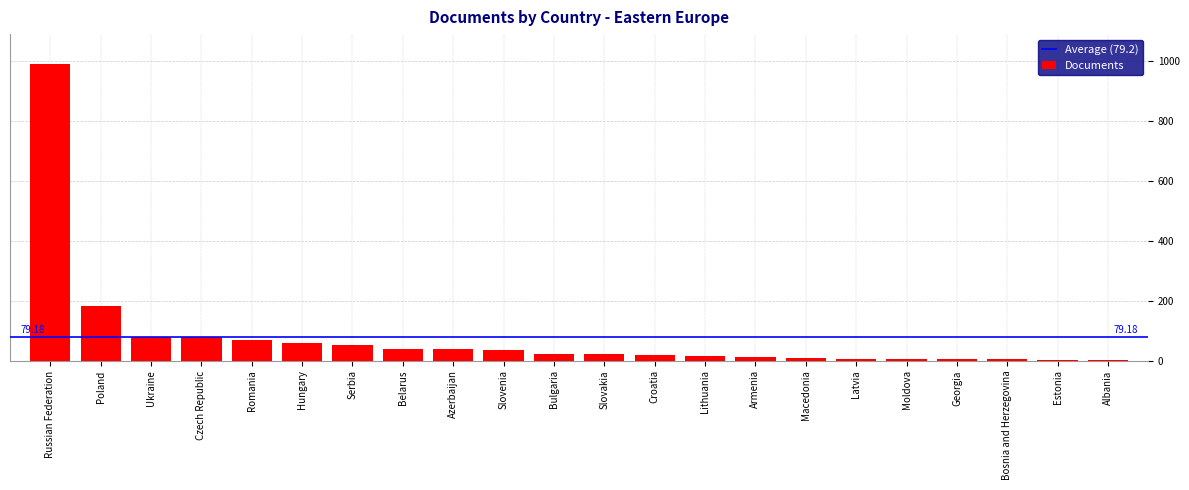

How many series are shown in this chart?

1